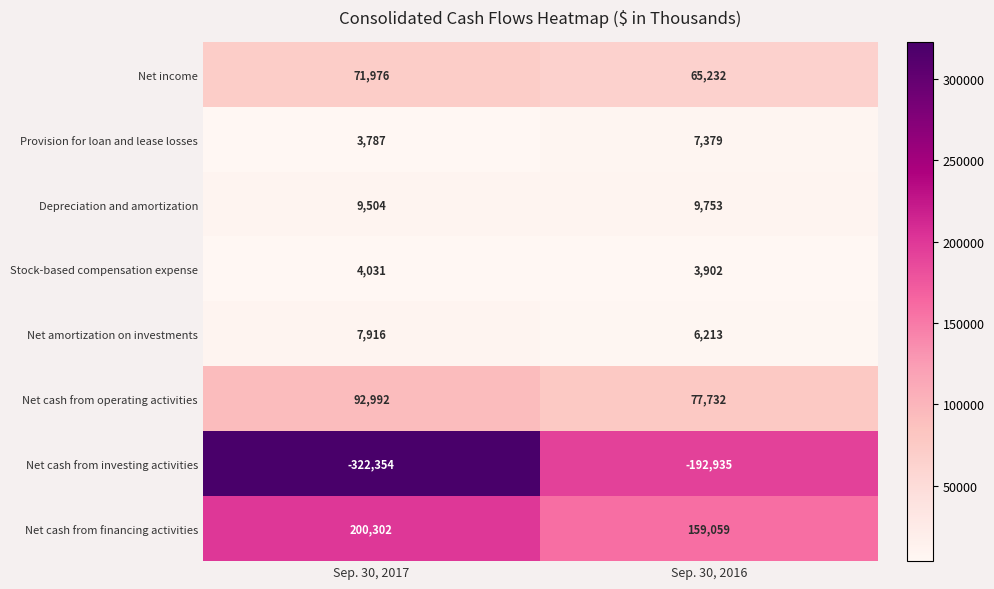

Reading right to left, what are all the values shown in this chart?

Net income: Sep. 30, 2016=65232	Sep. 30, 2017=71976
Provision for loan and lease losses: Sep. 30, 2016=7379	Sep. 30, 2017=3787
Depreciation and amortization: Sep. 30, 2016=9753	Sep. 30, 2017=9504
Stock-based compensation expense: Sep. 30, 2016=3902	Sep. 30, 2017=4031
Net amortization on investments: Sep. 30, 2016=6213	Sep. 30, 2017=7916
Net cash from operating activities: Sep. 30, 2016=77732	Sep. 30, 2017=92992
Net cash from investing activities: Sep. 30, 2016=-192935	Sep. 30, 2017=-322354
Net cash from financing activities: Sep. 30, 2016=159059	Sep. 30, 2017=200302